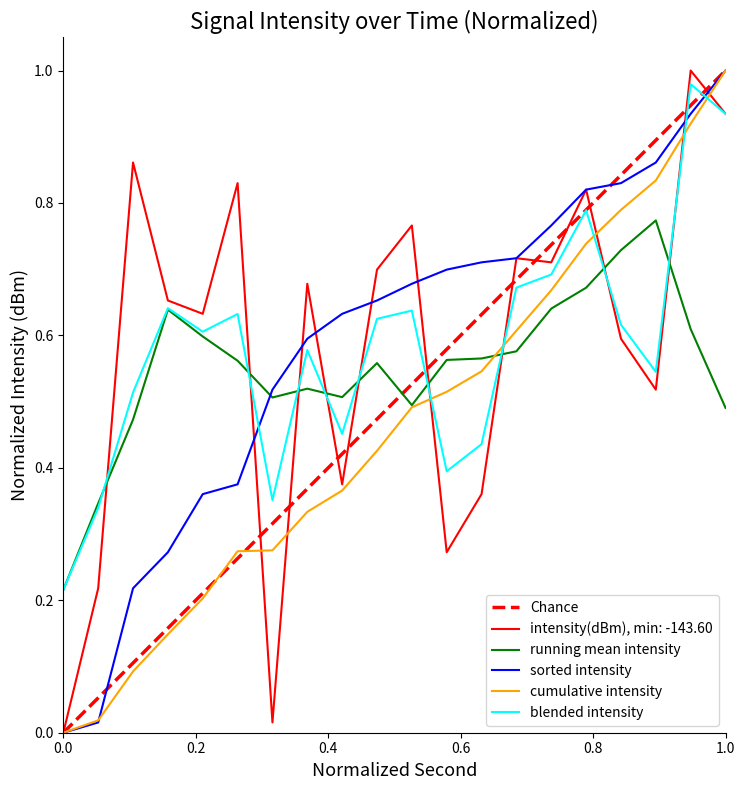

What is the greatest value displayed?

1.0